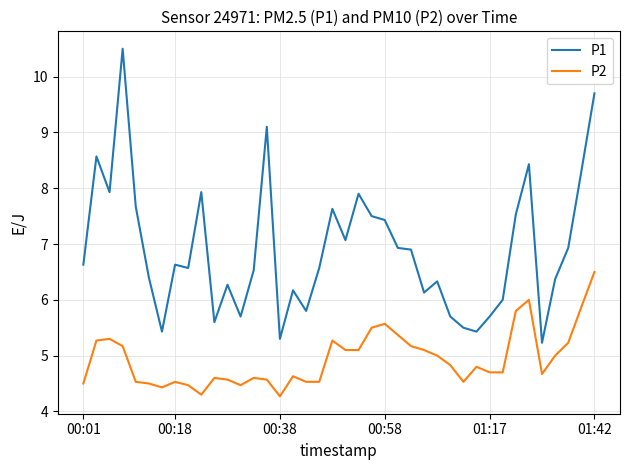

Rank the series by their maximum value, from highest to lowest.

P1, P2